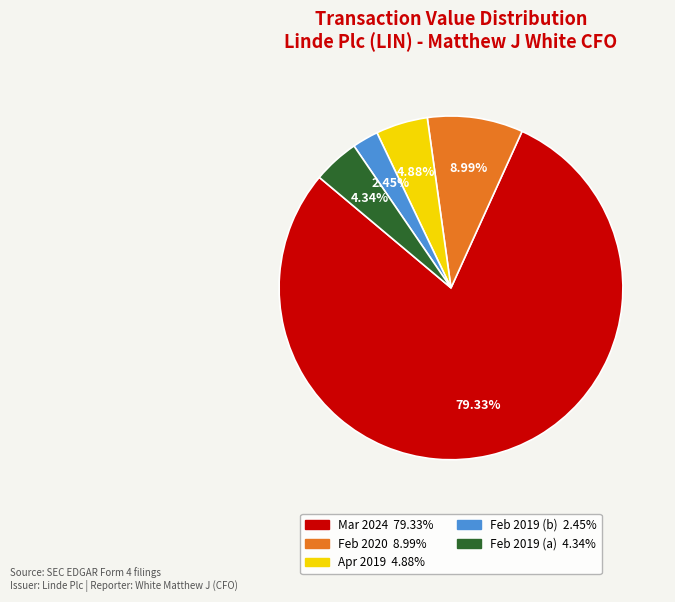

Is there a majority slice in this chart?

Yes